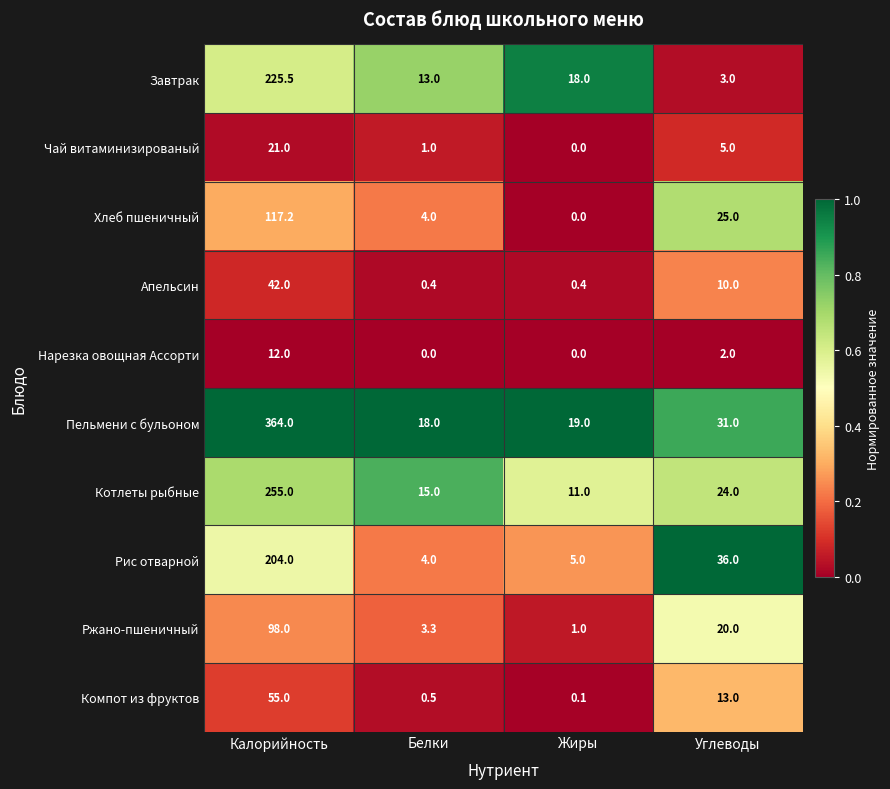

Rank the series by their maximum value, from highest to lowest.

Пельмени с бульоном, Котлеты рыбные, Завтрак, Рис отварной, Хлеб пшеничный, Ржано-пшеничный, Компот из фруктов, Апельсин, Чай витаминизированый, Нарезка овощная Ассорти